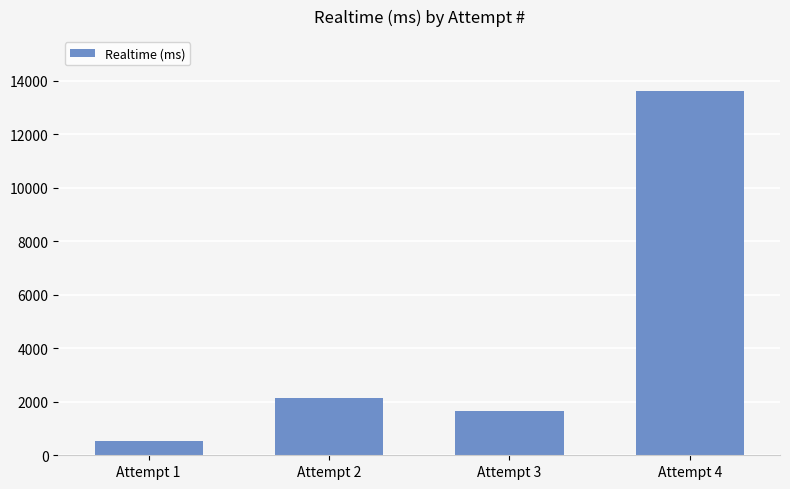

Rank the categories by value from highest to lowest.

Attempt 4, Attempt 2, Attempt 3, Attempt 1